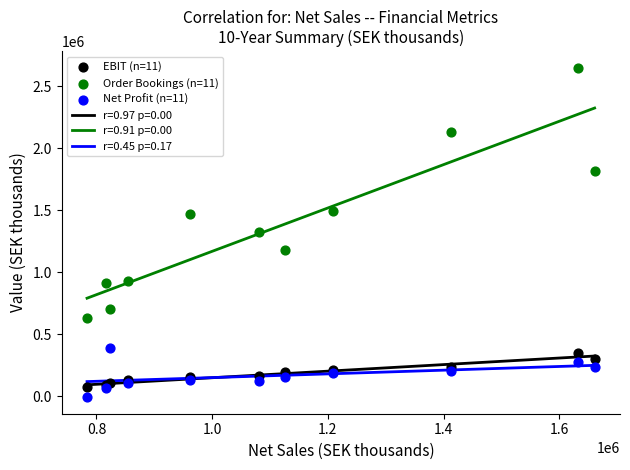

Which series has the widest spread of Y values?

Order Bookings (n=11)